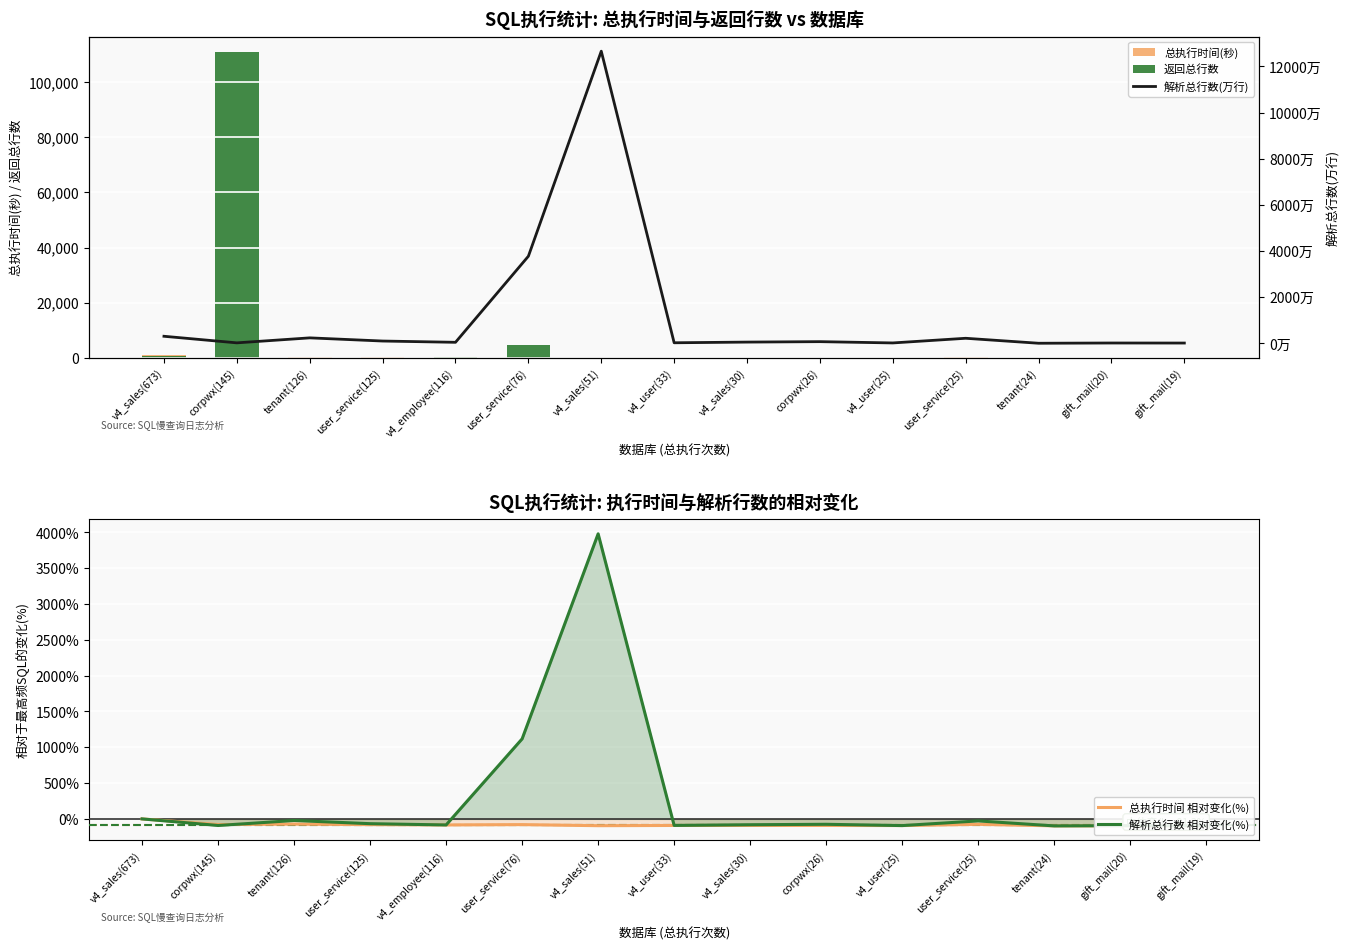

List the labels in order of 解析总行数 相对变化(%) value, smallest first.

tenant(24), gift_mail(19), gift_mail(20), v4_user(25), corpwx(145), v4_user(33), v4_employee(116), v4_sales(30), corpwx(26), user_service(125), user_service(25), tenant(126), v4_sales(673), user_service(76), v4_sales(51)